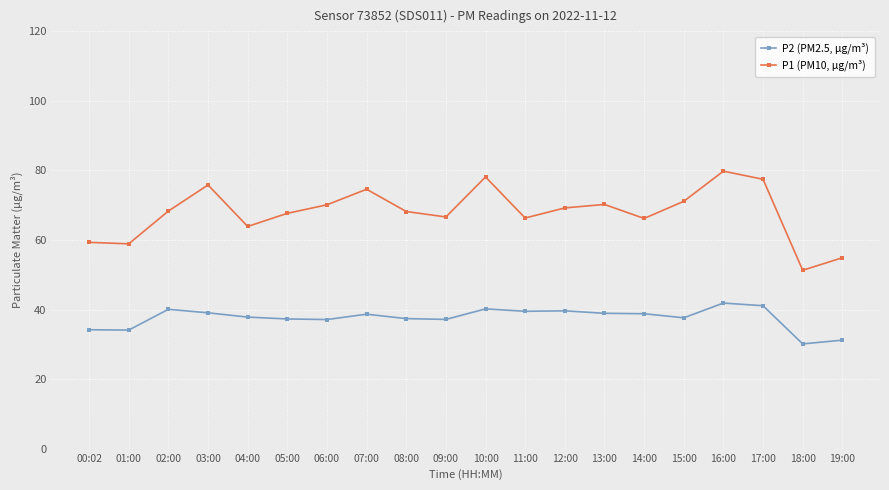

What is the difference between the maximum and minimum values in the P1 (PM10, µg/m³) series?

28.5